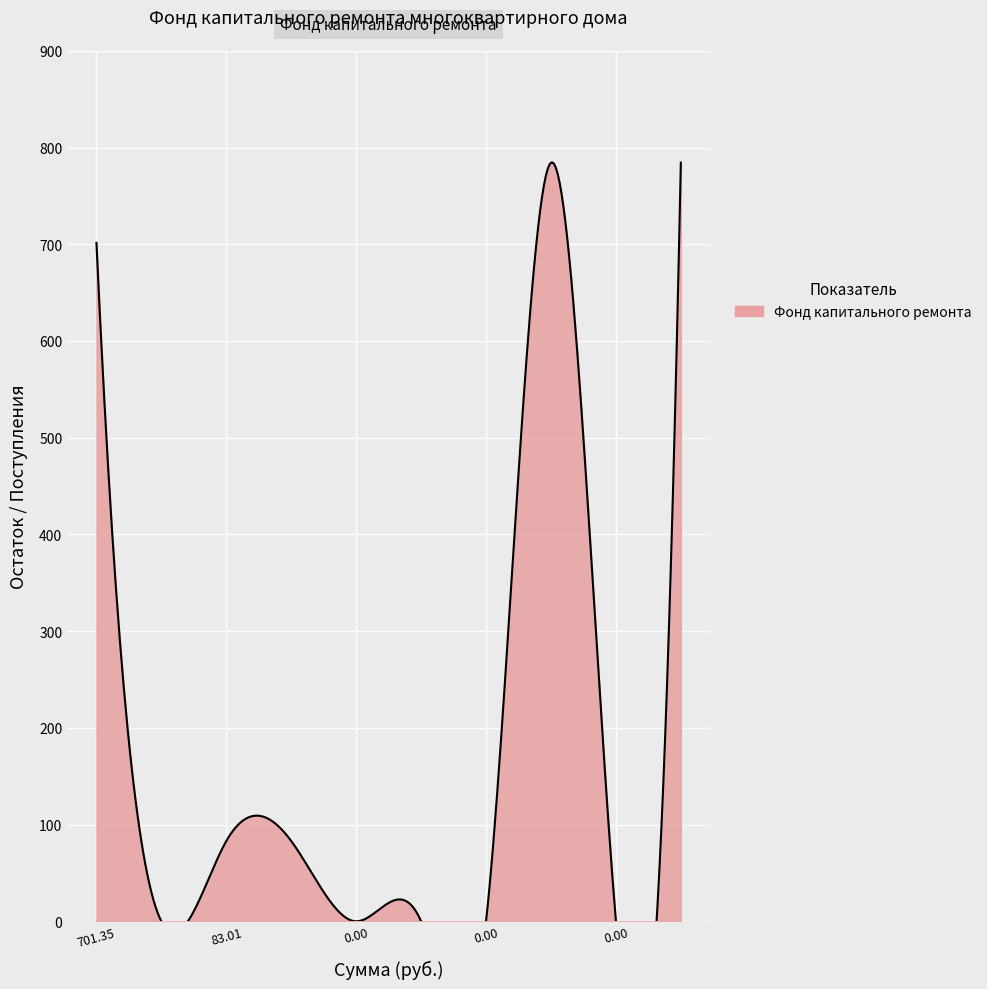

How many interior local valleys (lower than both neighbors) does the data have?

2